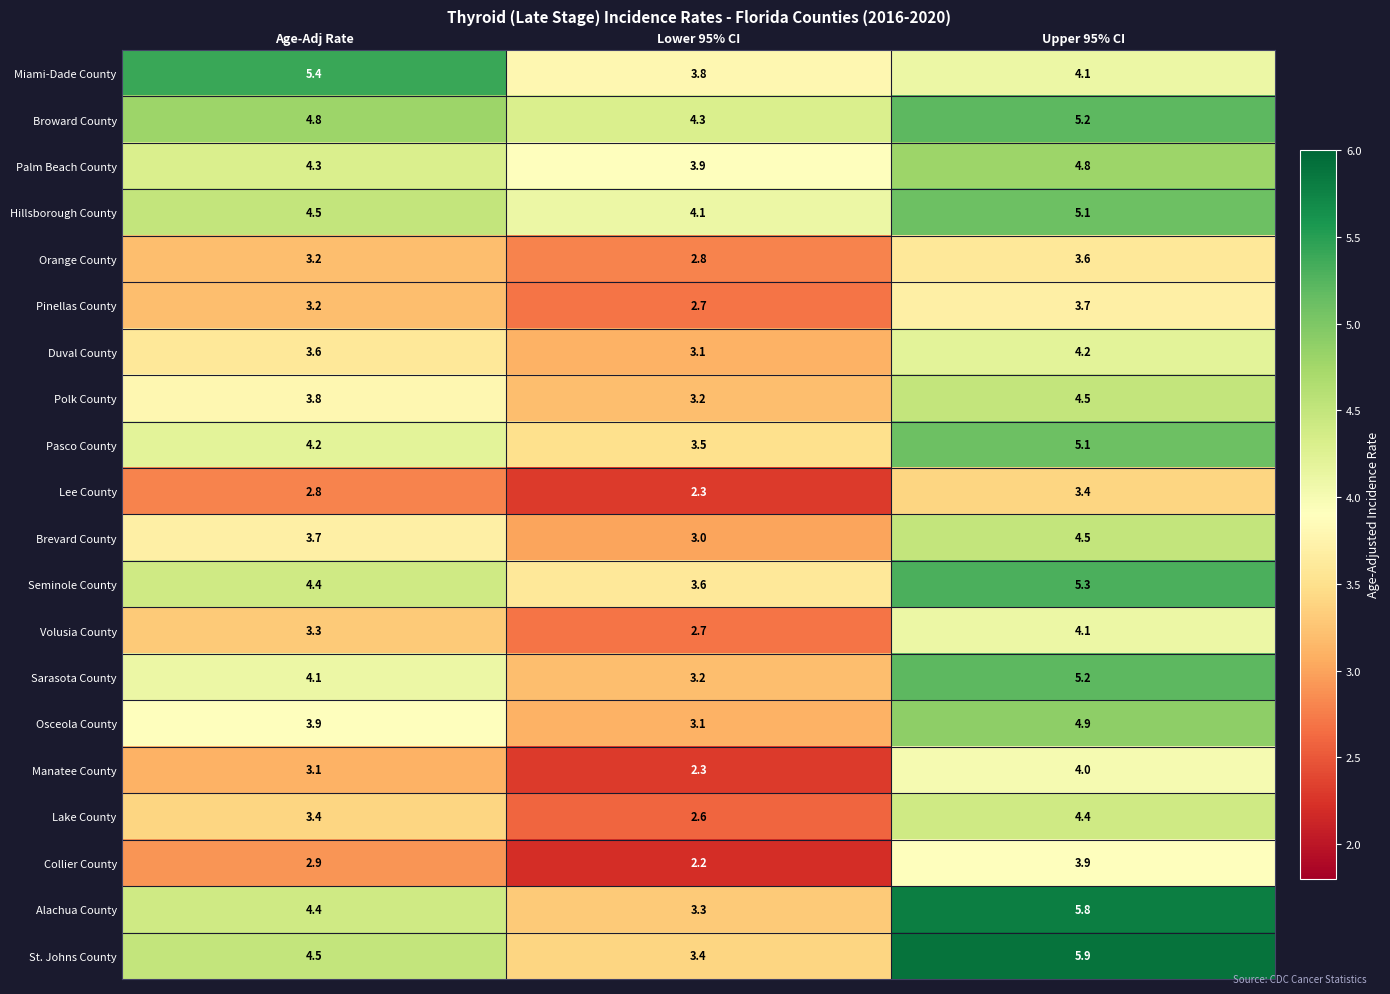

How many data points does each series have?

3